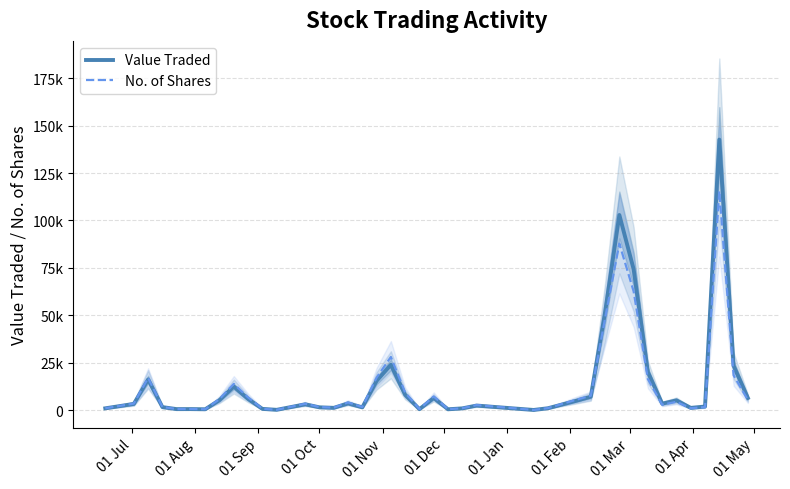

List the series in order of their overall mean, highest first.

Value Traded, No. of Shares